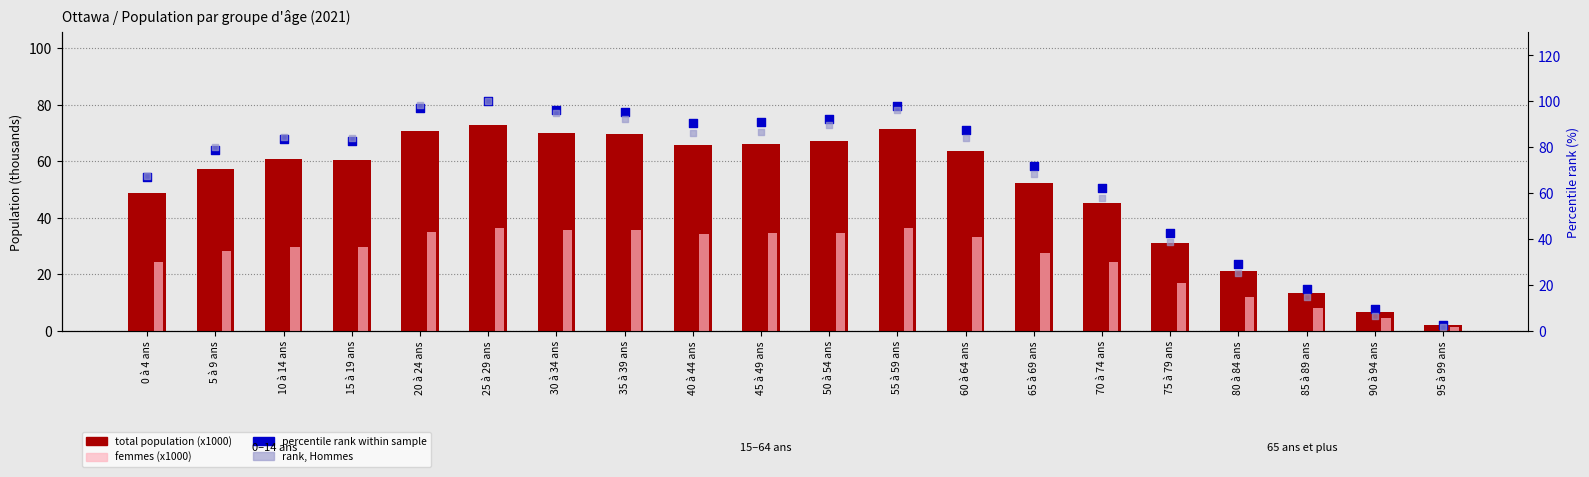

Is the value of femmes (x1000) at 60 à 64 ans greater than the value of total (x1000) at 15 à 19 ans?

No